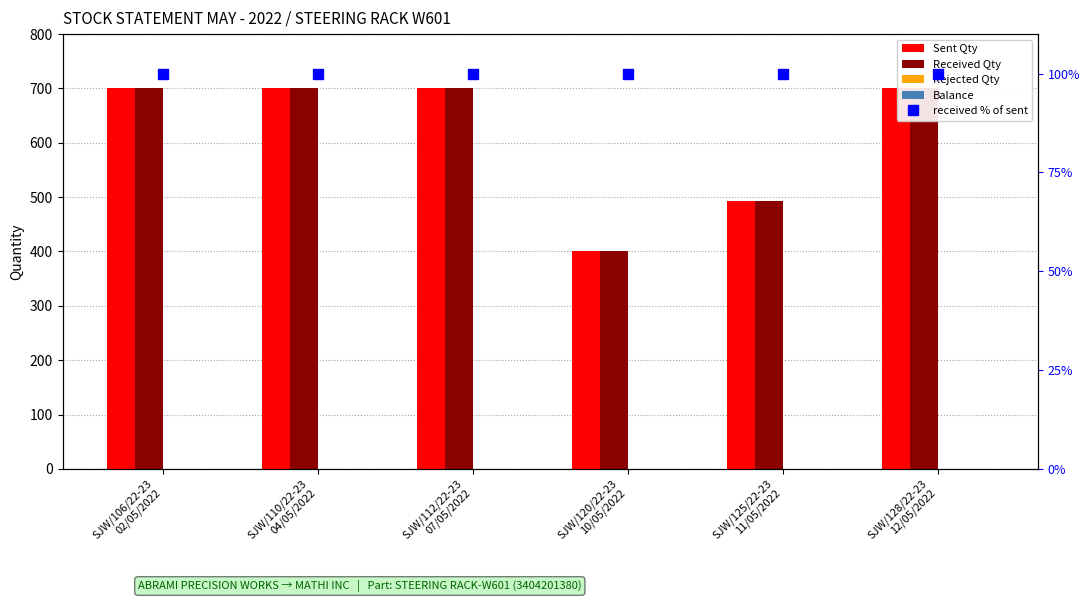

Count the Received Qty values in the range 492 to 700.

5